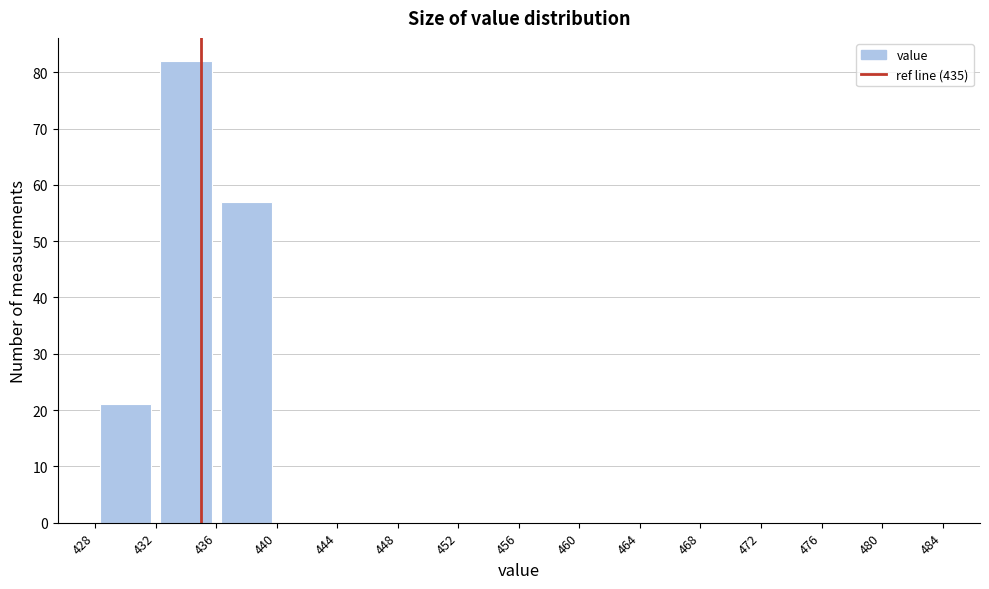

How tall is the bar that spans 428 to 432 on the x-axis? The values are not printed on the chart, so give them approximately, as read against the axis.

21